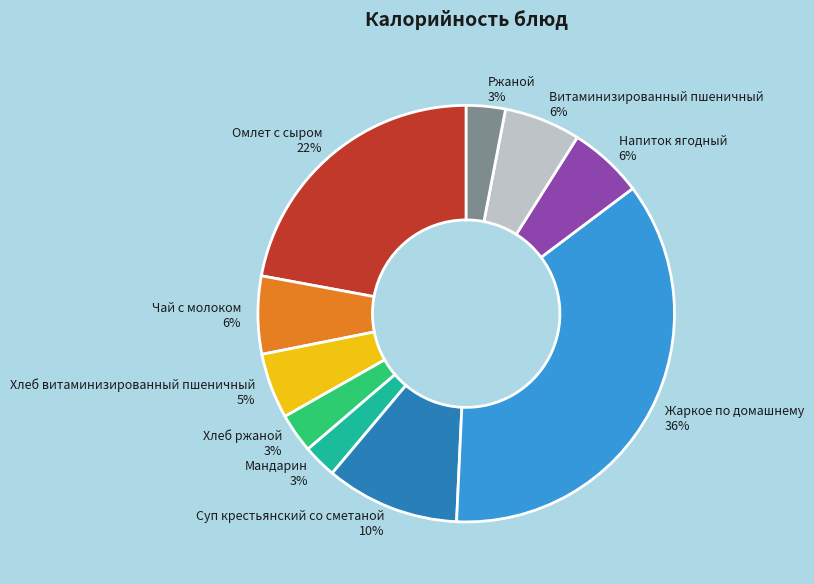

Between Омлет с сыром and Напиток ягодный, which is larger?

Омлет с сыром